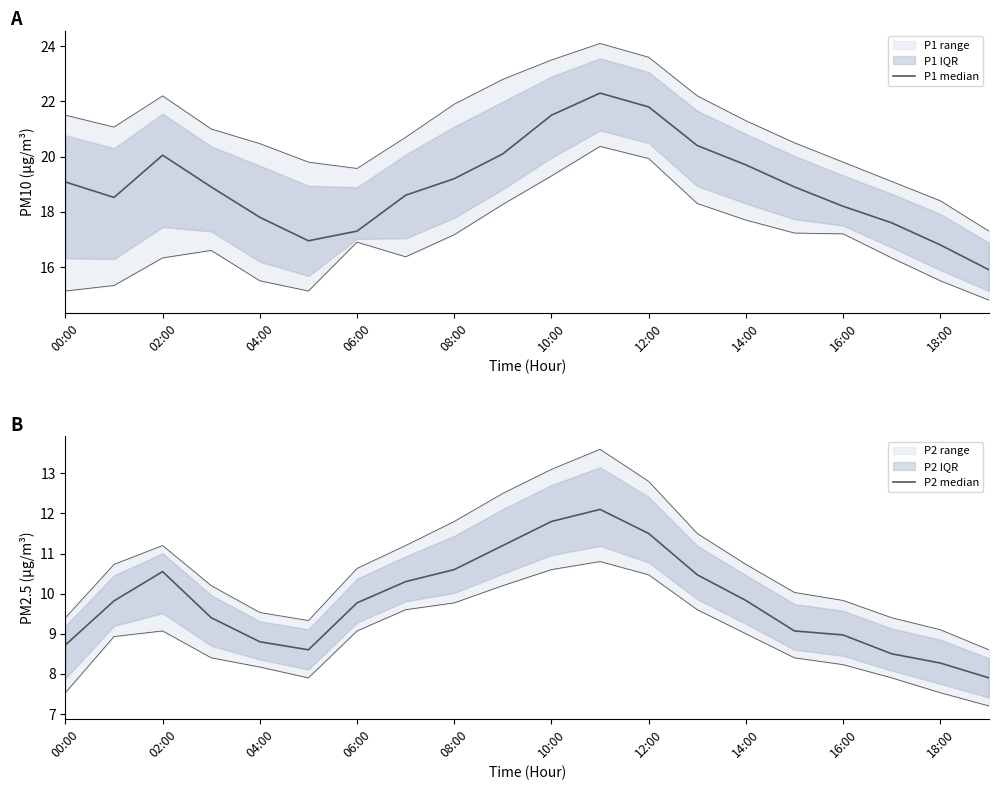

How many interior local peaks does the P2 median series have?

2